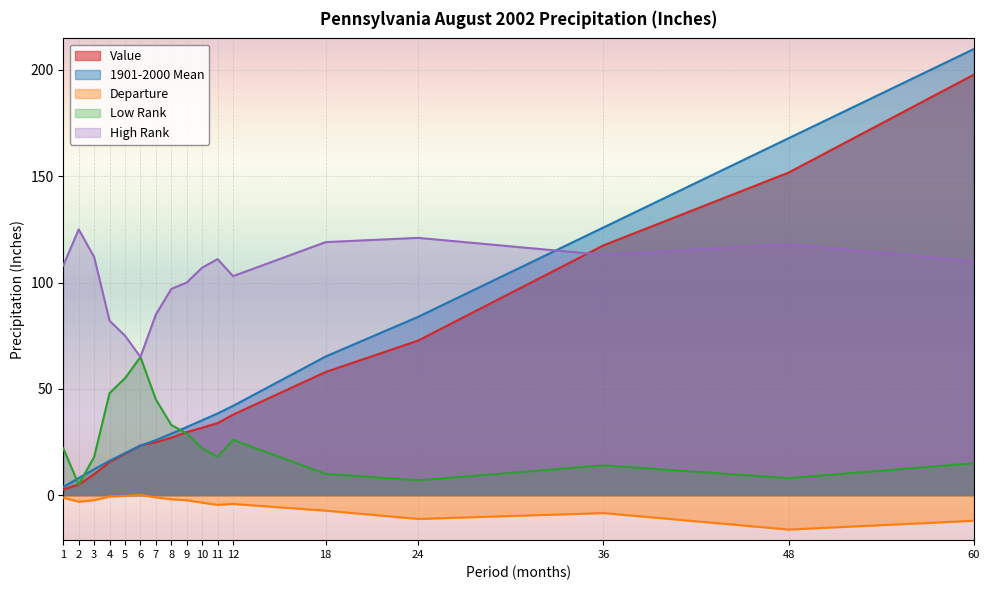

At which label does Departure reach its peak?

6